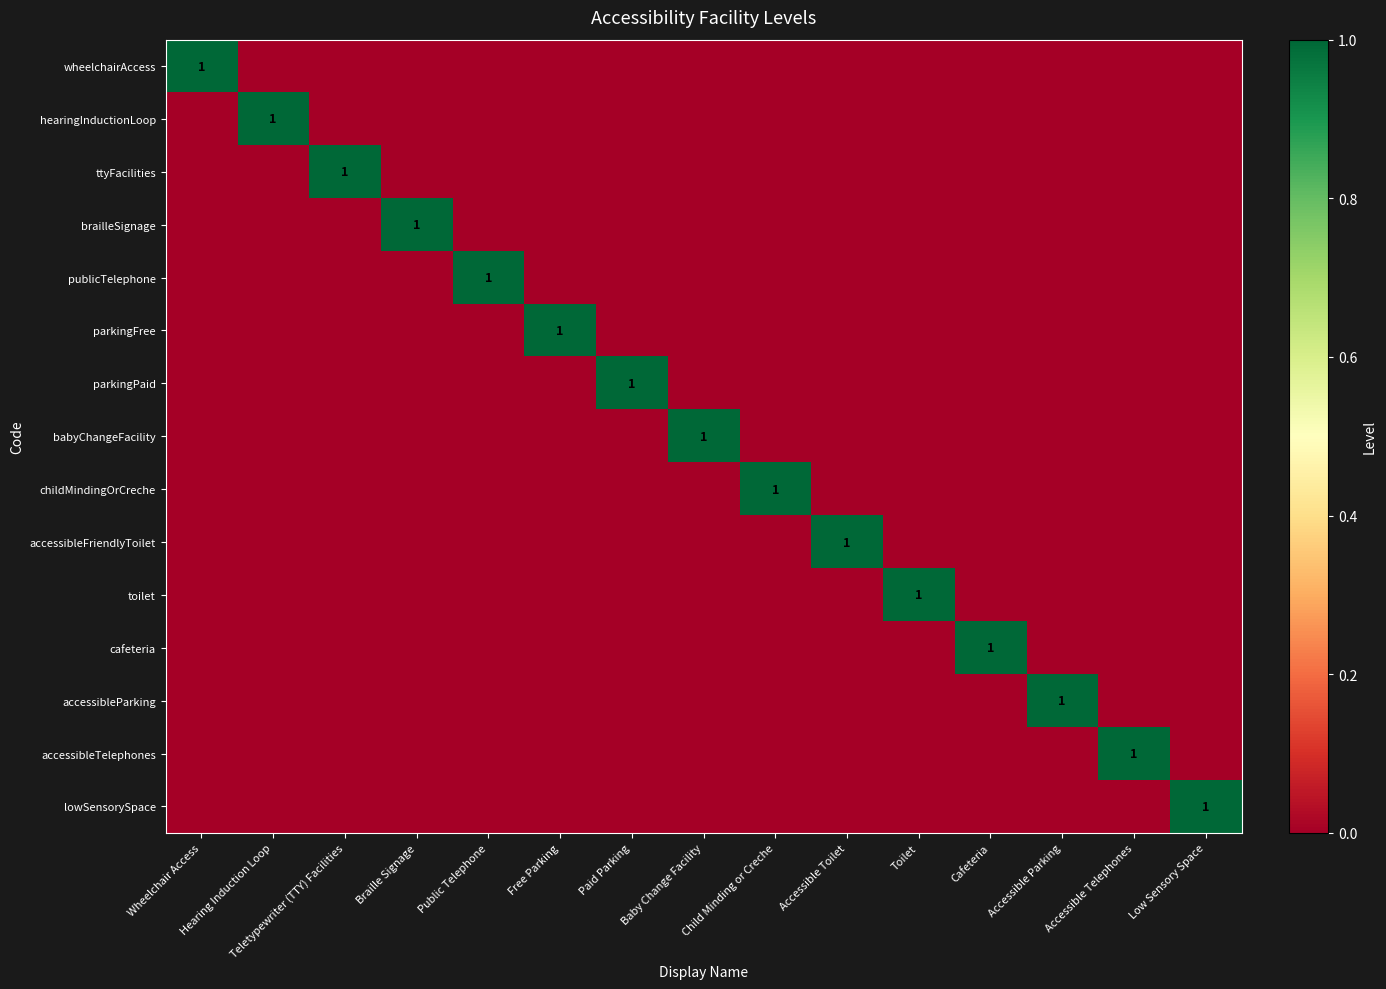

What is the maximum value shown in the chart?

1